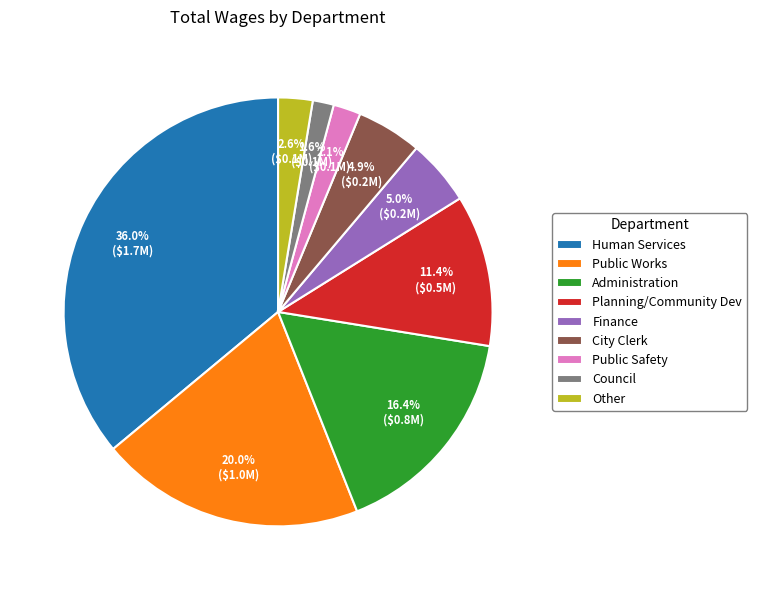

Which slice is the largest?

Human Services